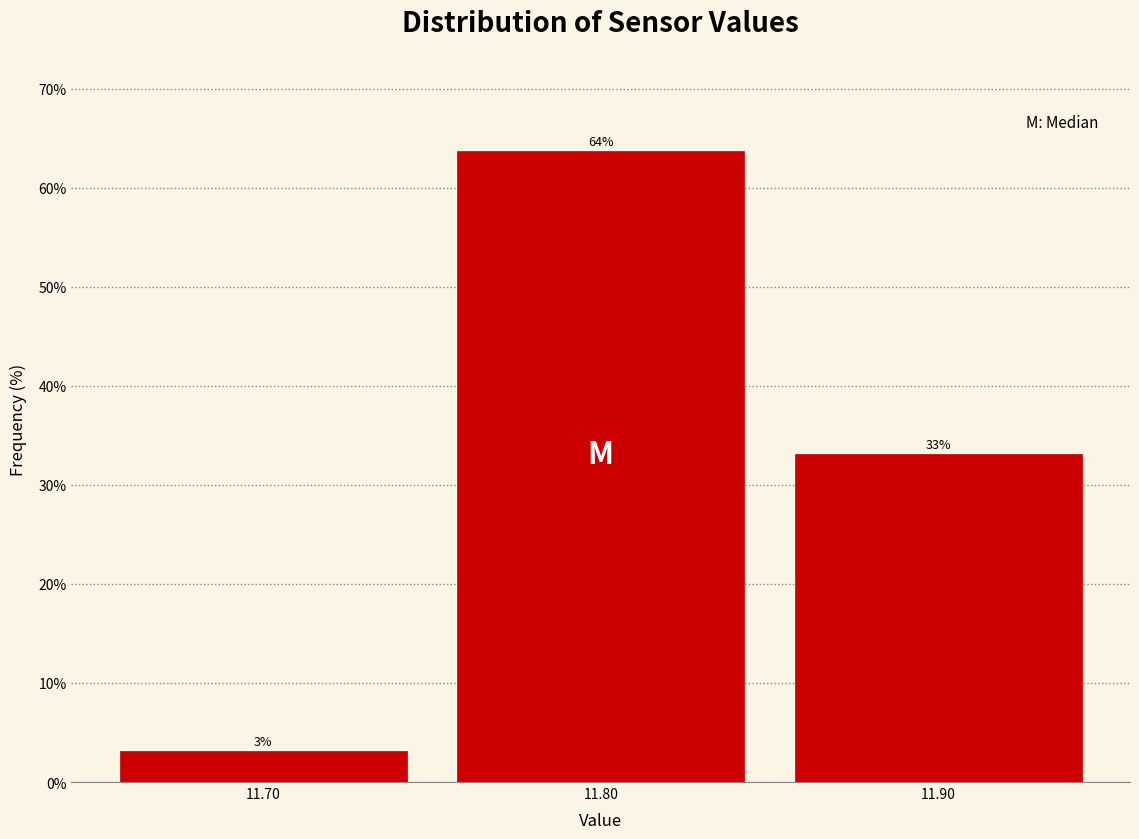

Which range on the x-axis has the tallest bar?

11.75 to 11.85